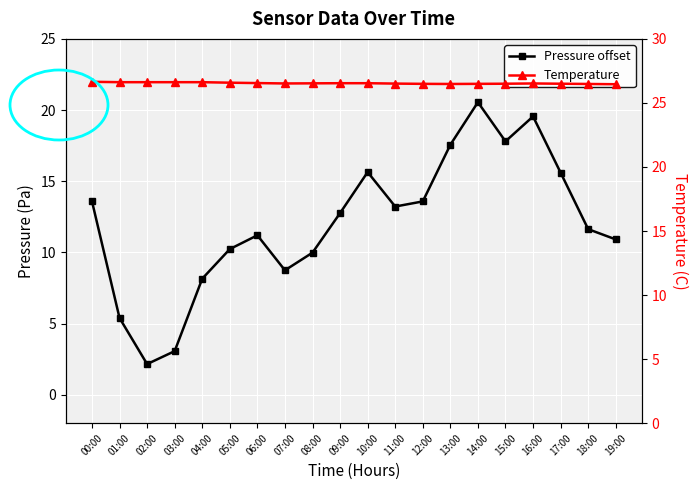

Between 04:00 and 09:00, which is larger?

09:00